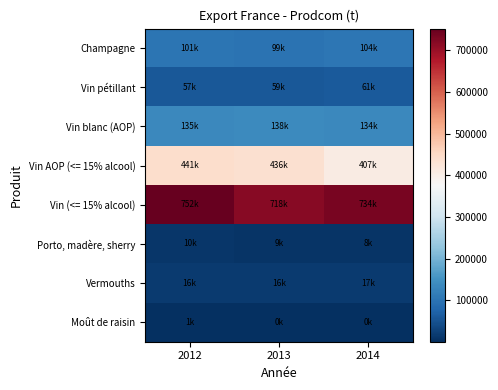

How many categories are shown in the chart?

3